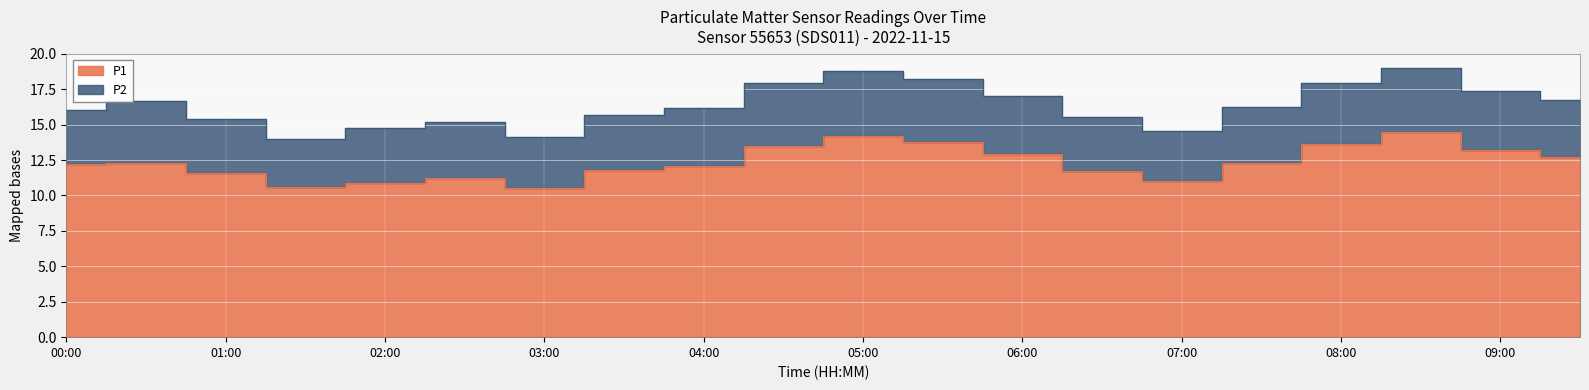

Which has a higher value, 02:30 or 00:00?

00:00